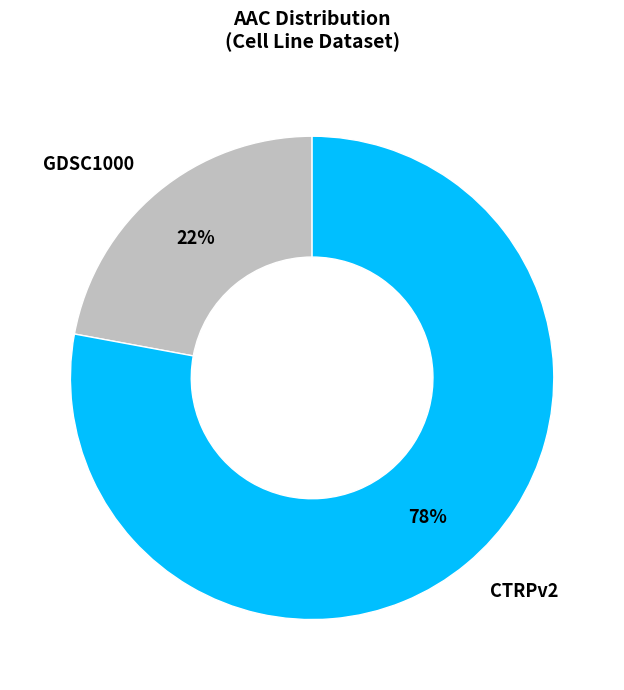

How many segments does this pie chart have?

2